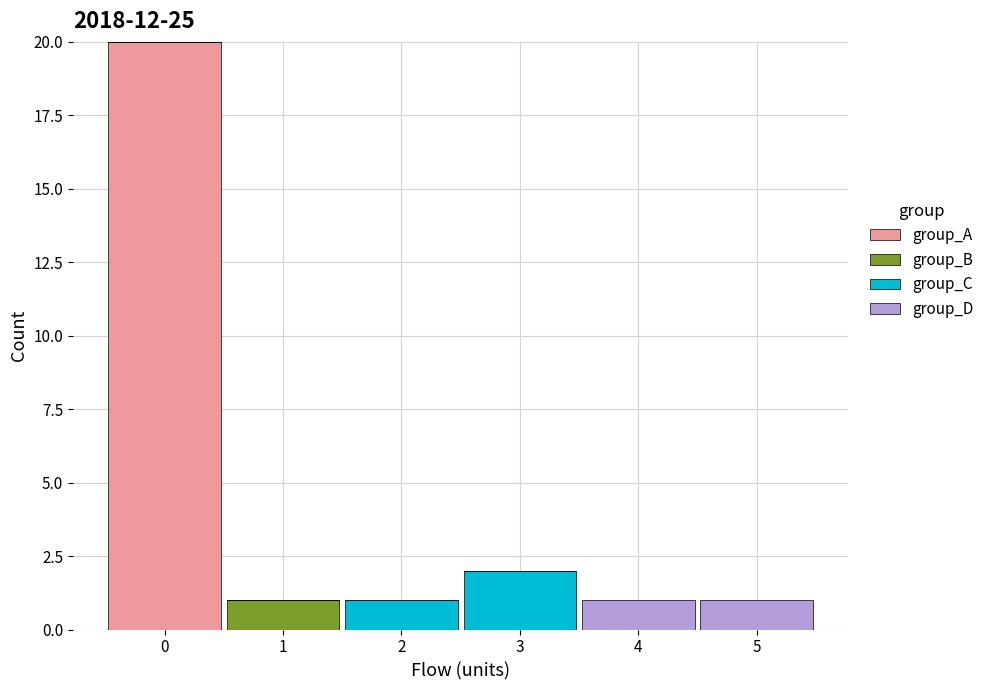

Which range on the x-axis has the tallest stacked bar (by total height)?

-0.5 to 0.5